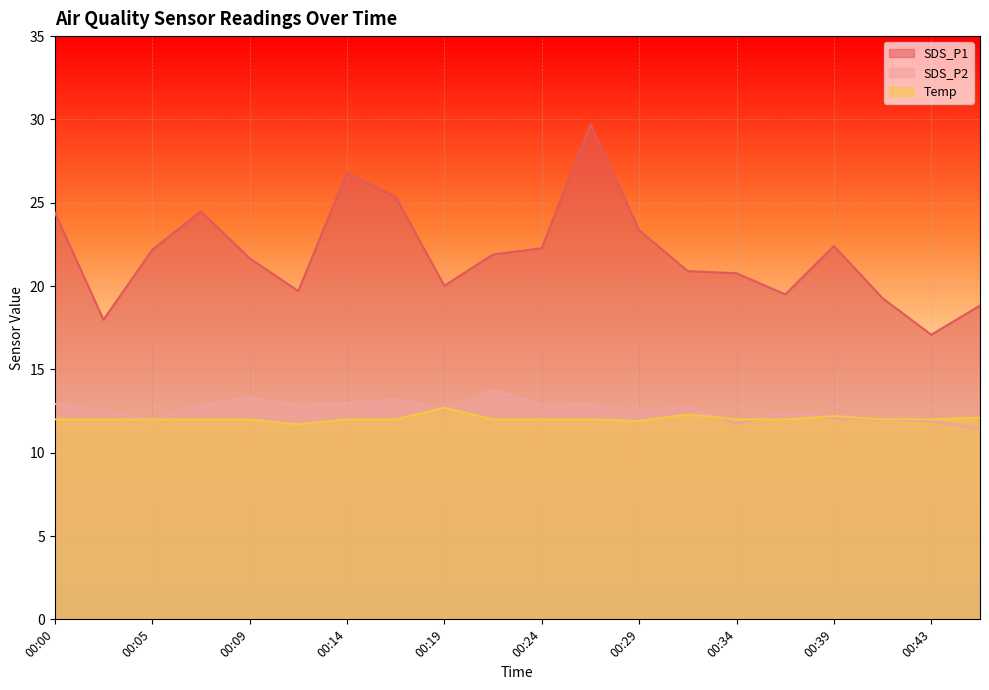

How many values in the SDS_P2 series exceed 12?

15